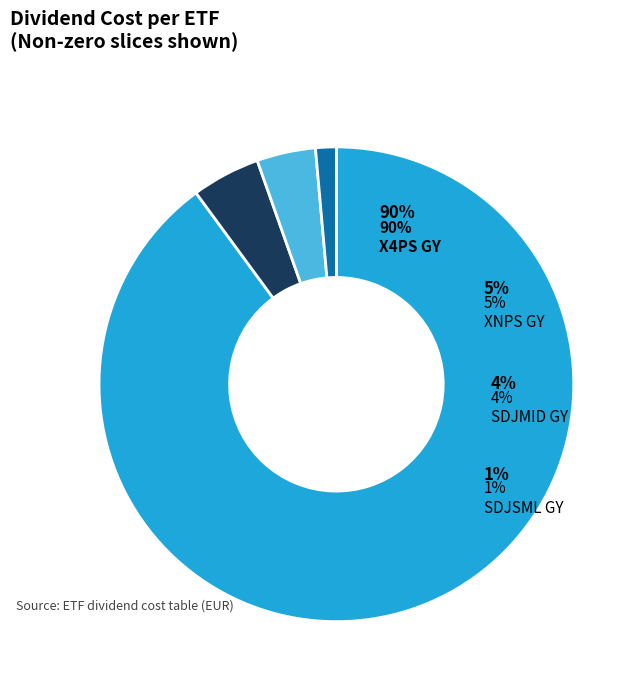

To the nearest percent, what is the difference between the largest and smallest slice percentages?

89%